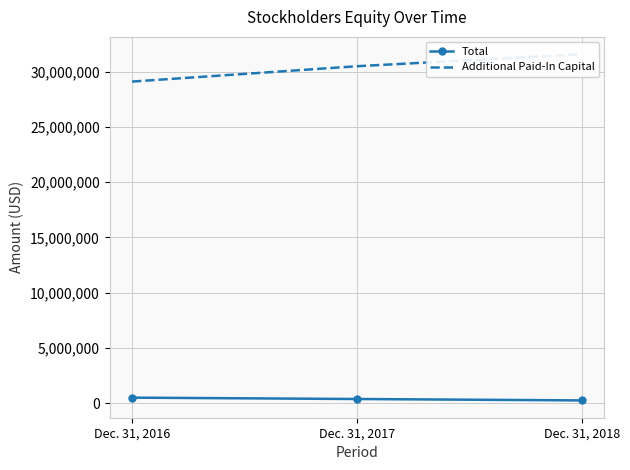

How many lines are shown in the chart?

2